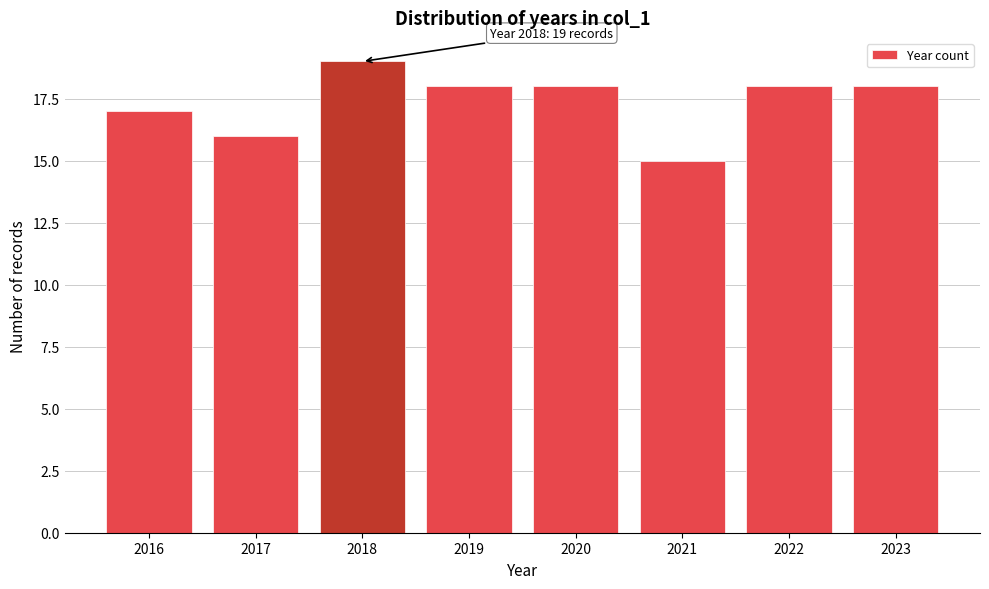

Reading right to left, what are all the values shown in this chart?

2023=18	2022=18	2021=15	2020=18	2019=18	2018=19	2017=16	2016=17